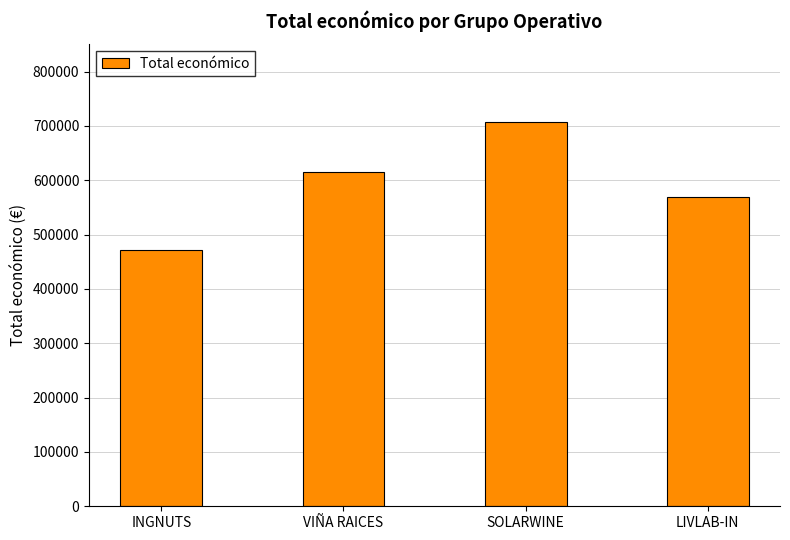

What is the difference between the second highest and second lowest values?

45491